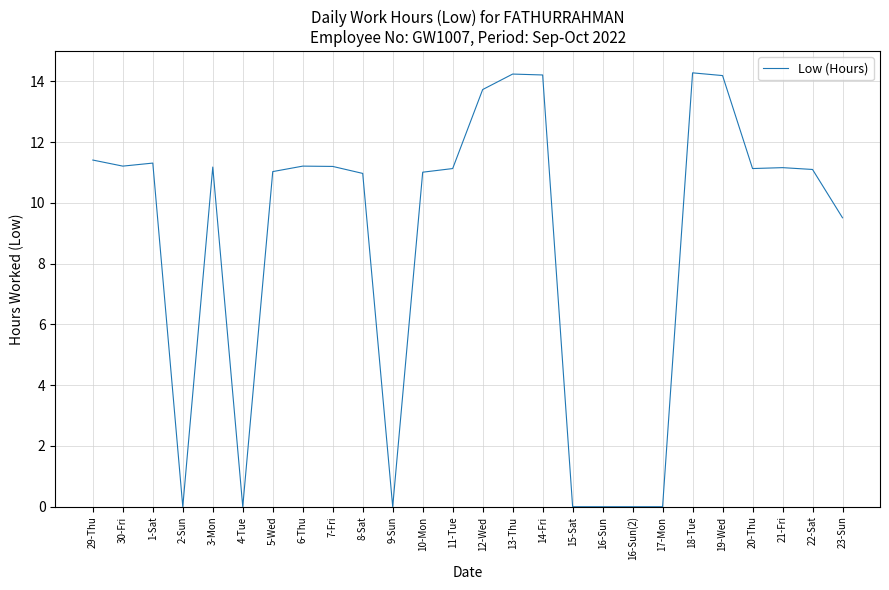

What is the greatest value displayed?

14.3